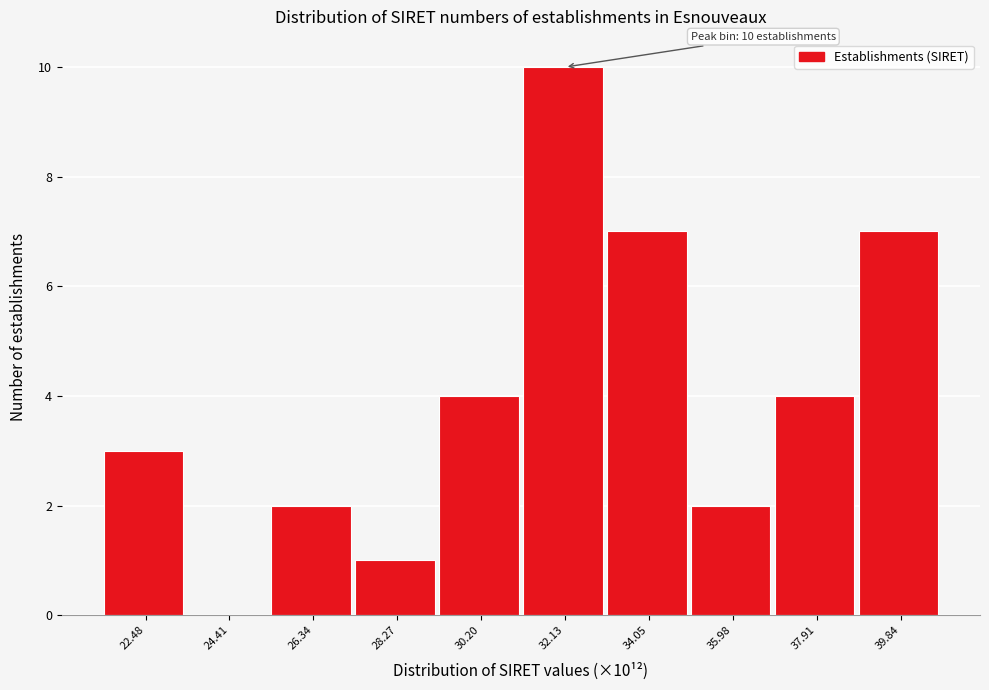

Which range on the x-axis has the tallest bar?

31.2 to 33.0